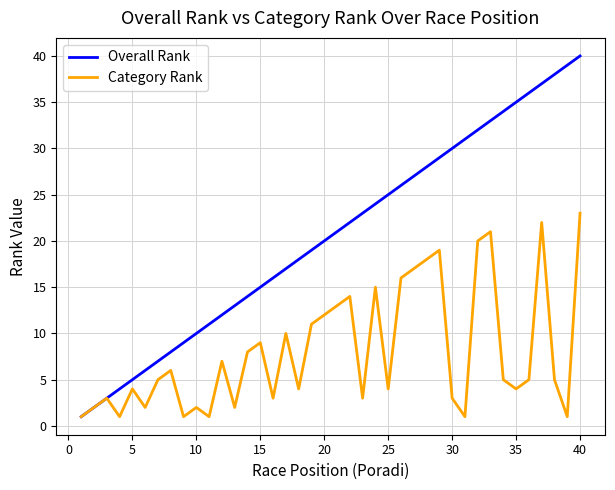

Which series has the largest total across all categories?

Overall Rank